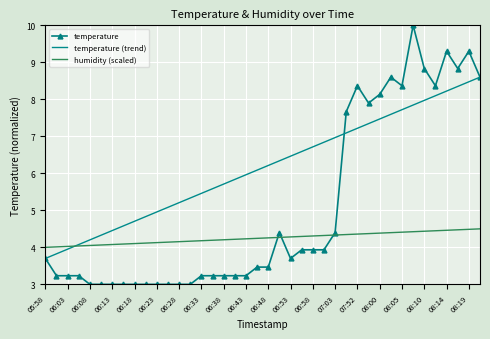

Which series has the largest range (max minus min)?

temperature